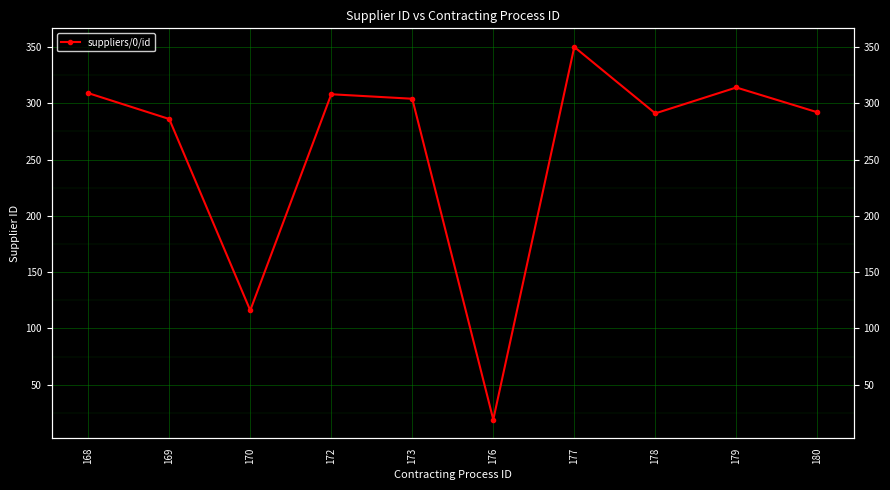

The value at 177 is 350. True or false?

True